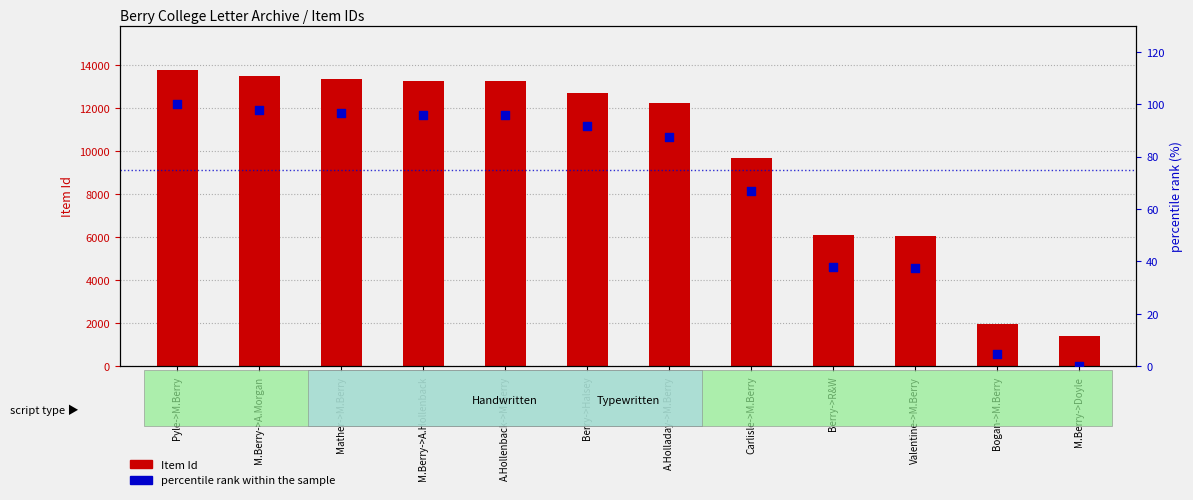

At which category is the sum across all series the highest?

Pyle->M.Berry